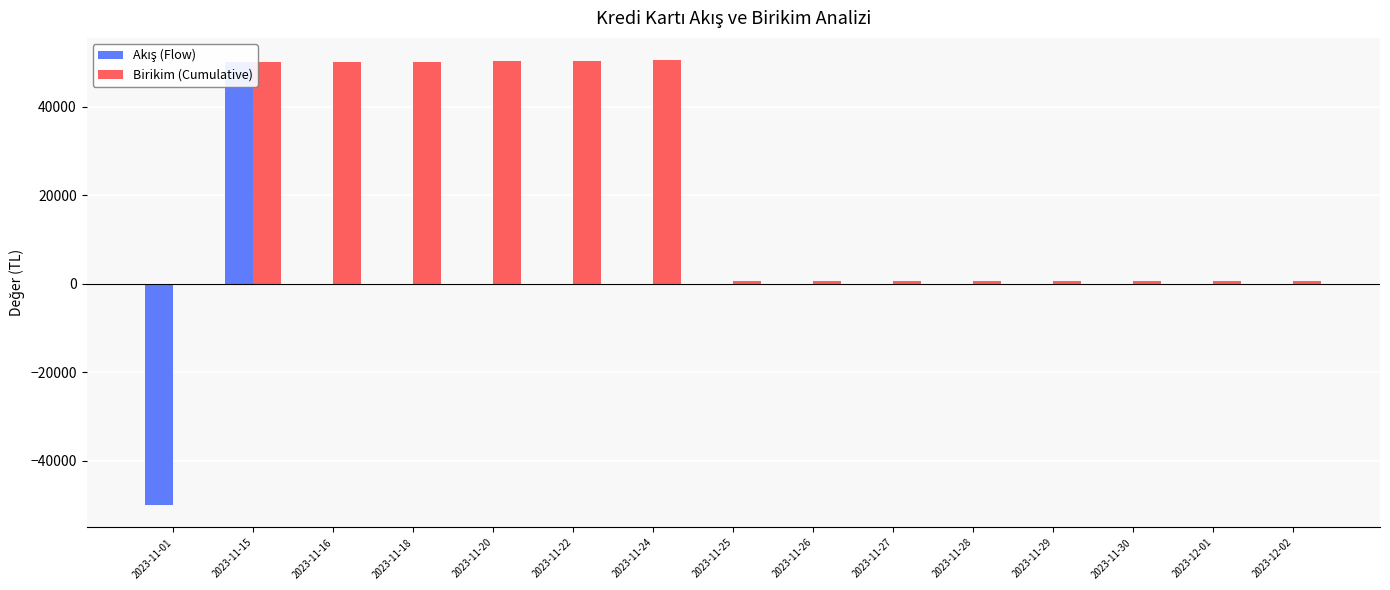

The Akış (Flow) series shows 0.0 at 2023-11-24. True or false?

True